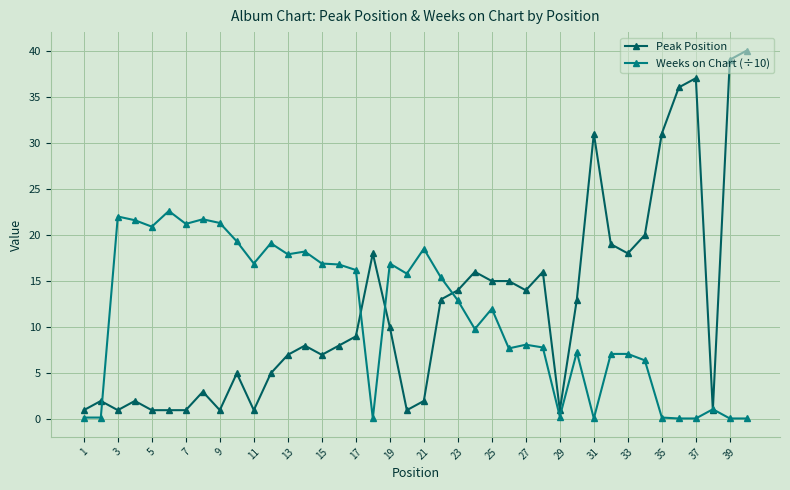

True or false: Weeks on Chart (÷10) has more than 1 interior local peaks.

True